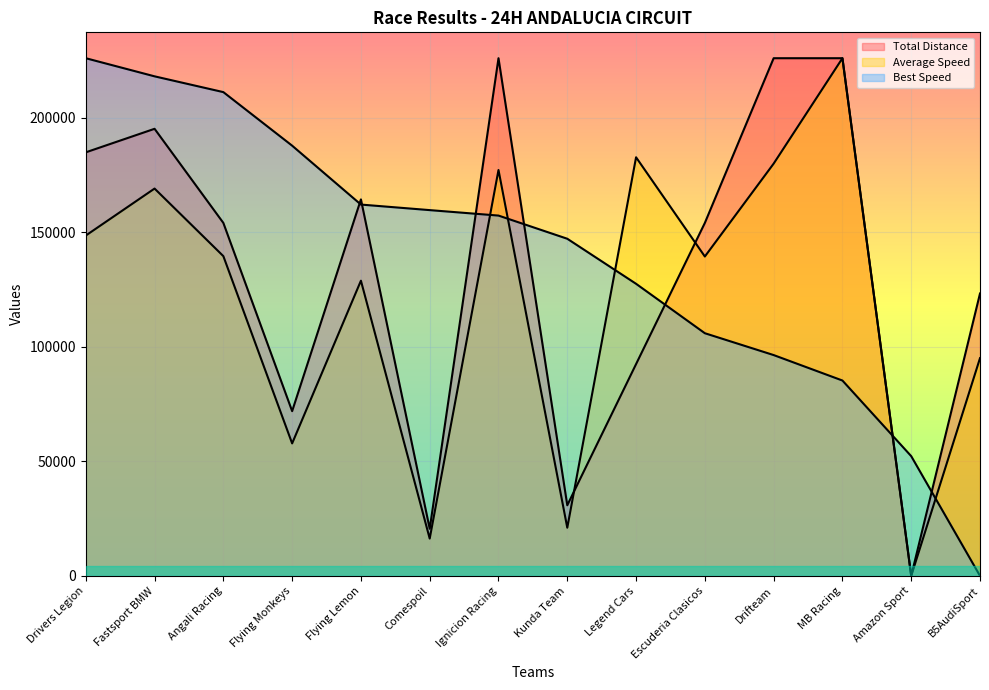

What is the maximum value for Best Speed?

225900.0